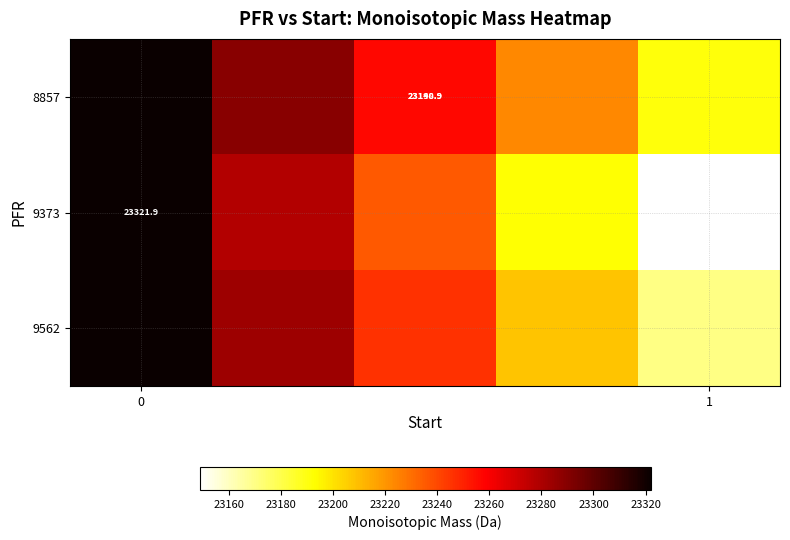

What is the minimum value shown in the chart?

23148.9